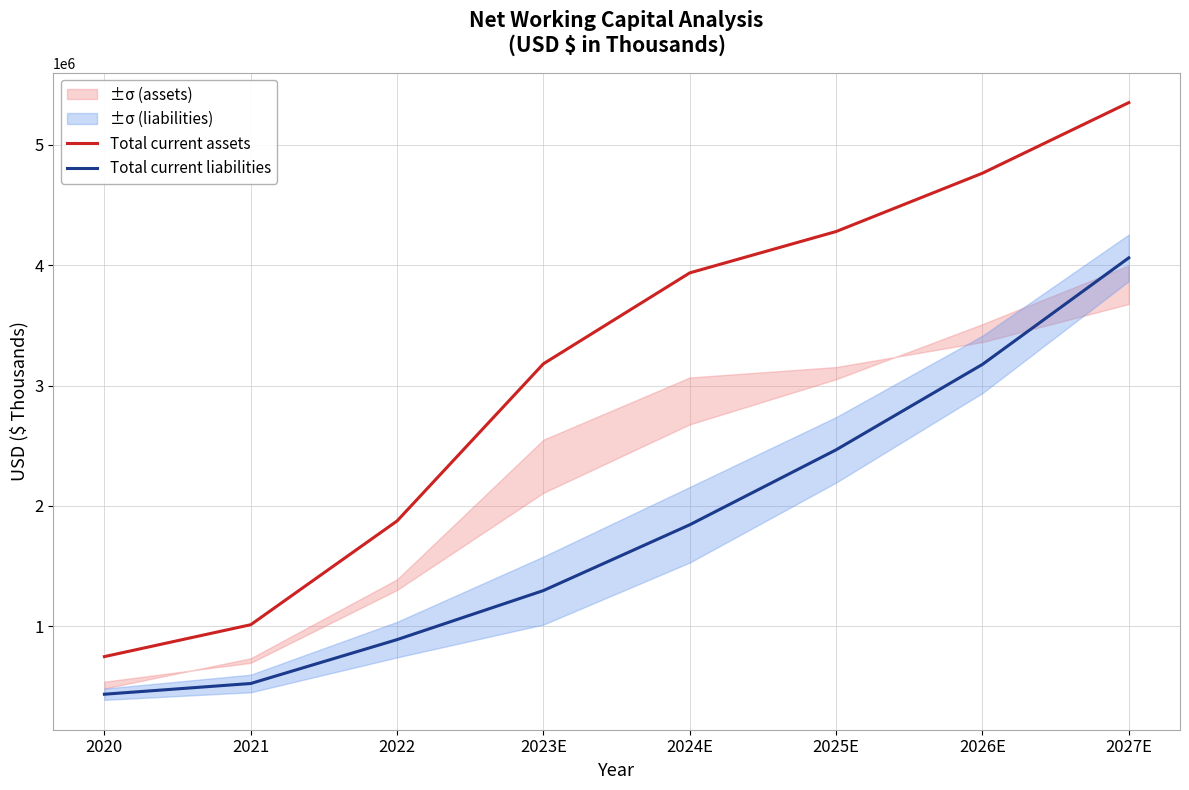

What is the smallest value displayed?

436099.0